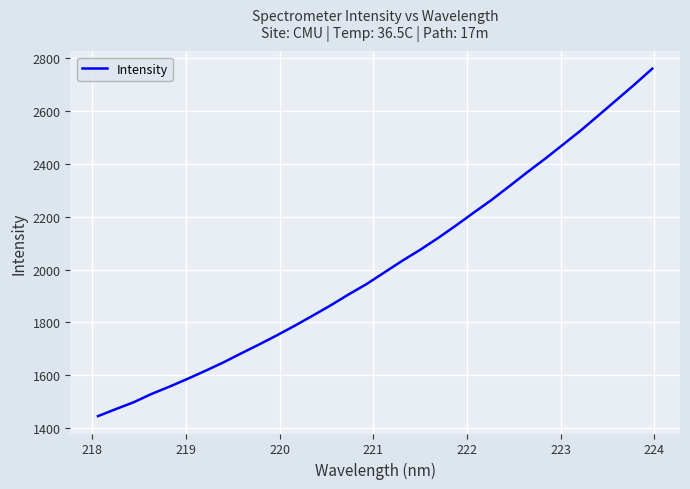

What is the greatest value displayed?

2760.7